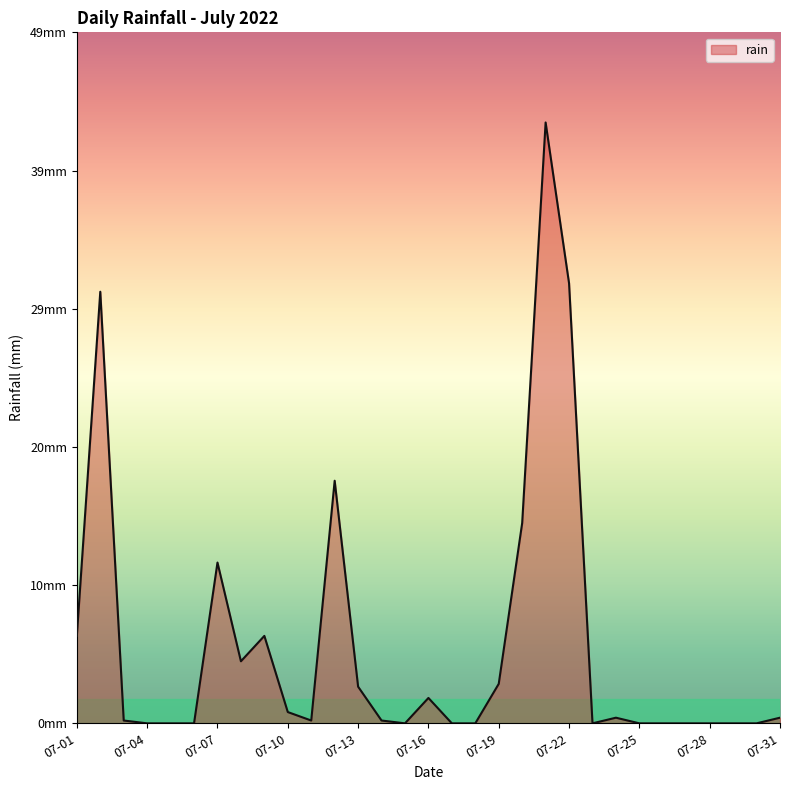

Rank the categories by value from lowest to highest.

2022-07-04, 2022-07-05, 2022-07-06, 2022-07-15, 2022-07-17, 2022-07-18, 2022-07-23, 2022-07-25, 2022-07-26, 2022-07-27, 2022-07-28, 2022-07-29, 2022-07-30, 2022-07-03, 2022-07-11, 2022-07-14, 2022-07-24, 2022-07-31, 2022-07-10, 2022-07-16, 2022-07-13, 2022-07-19, 2022-07-08, 2022-07-01, 2022-07-09, 2022-07-07, 2022-07-20, 2022-07-12, 2022-07-02, 2022-07-22, 2022-07-21